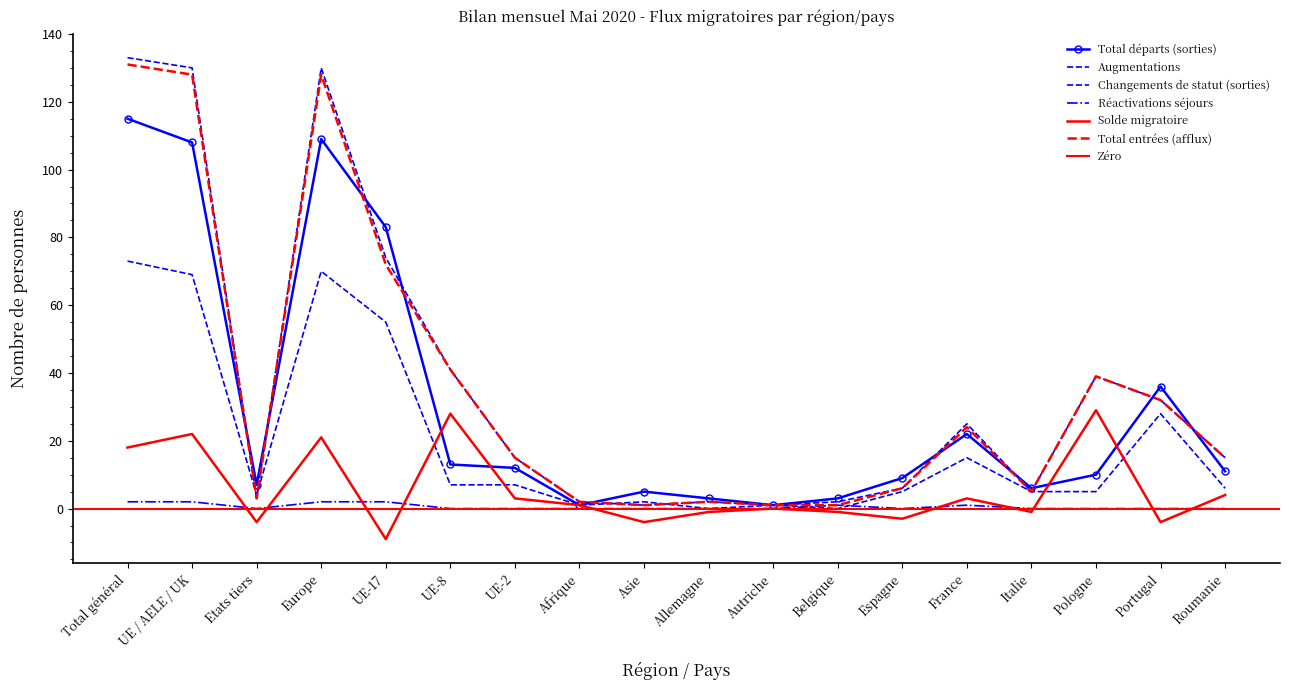

Between UE / AELE / UK and Portugal, which series saw the biggest shift?

Augmentations